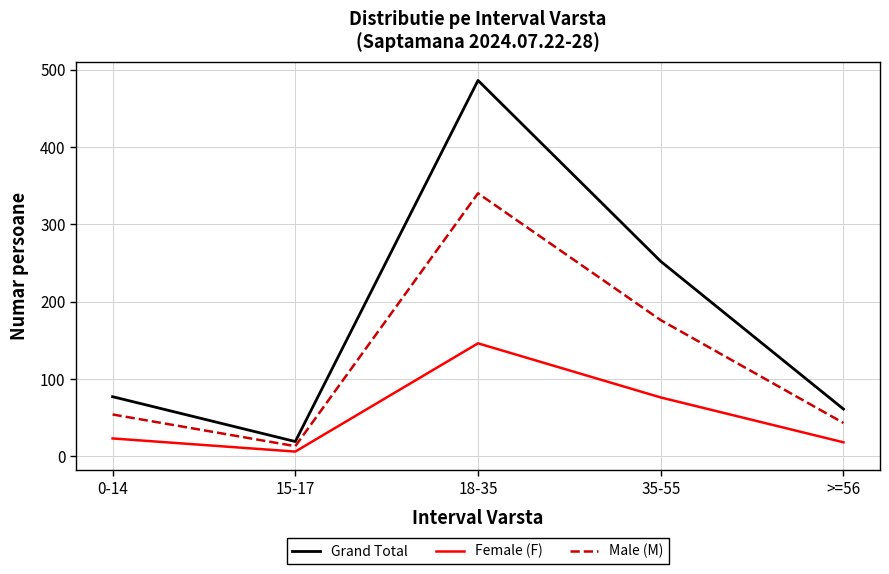

In Female (F), how many points are higher than both neighbors (excluding endpoints)?

1